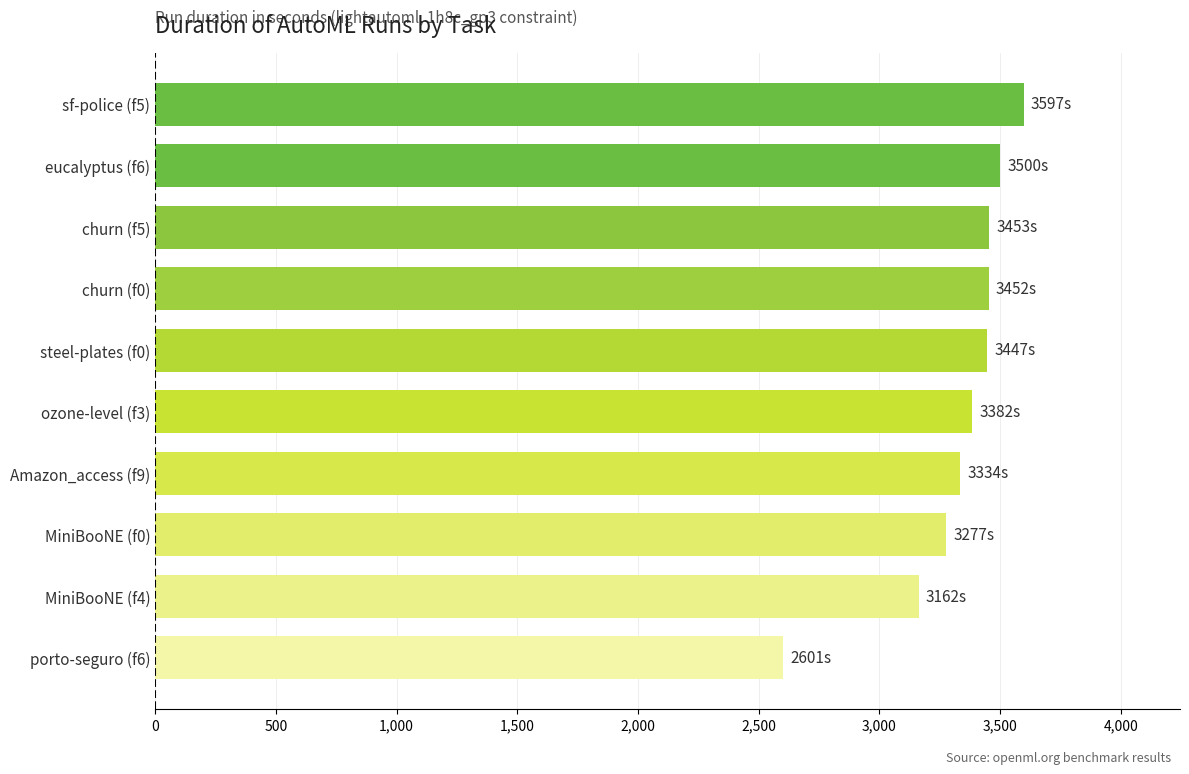

Approximately how many times larger is the value at eucalyptus (f6) compared to churn (f0)?

1.0